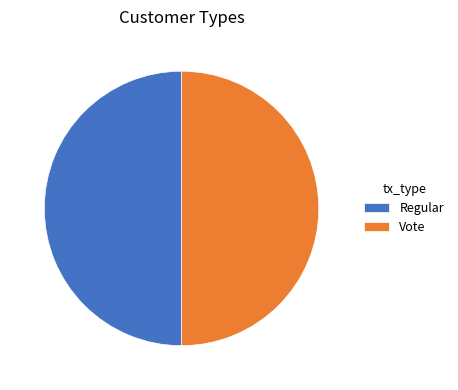

Approximately how many times larger is the value at Regular compared to Vote?

1.0